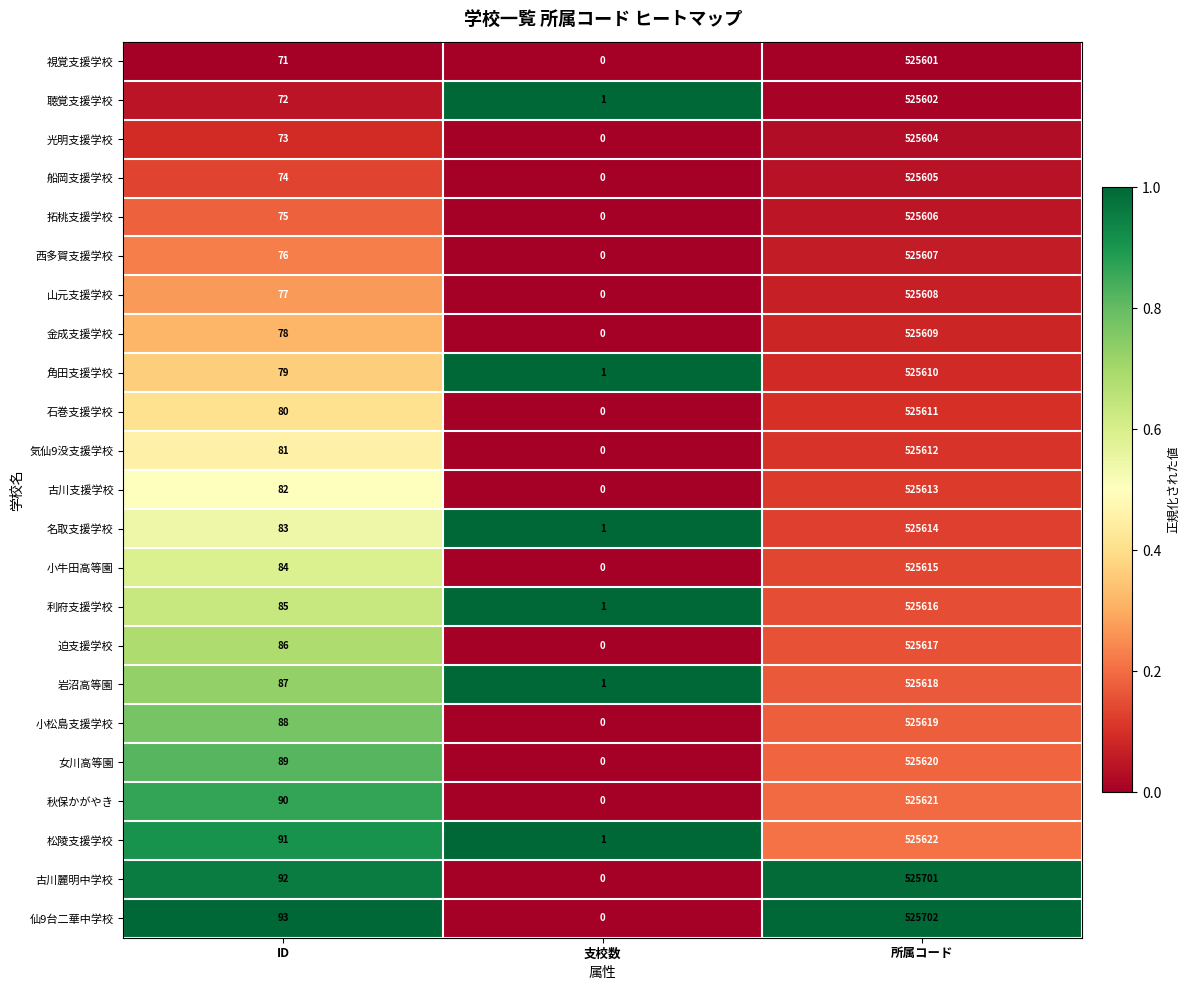

The 利府支援学校 series shows 85 at ID. True or false?

True